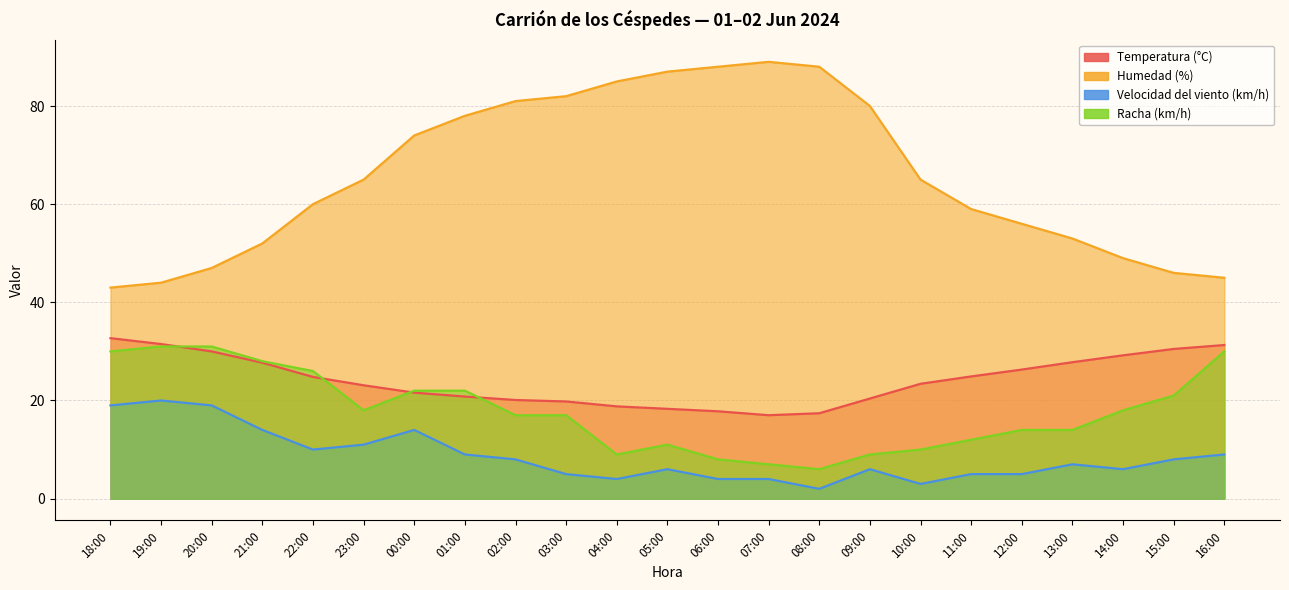

Is the value of Humedad (%) at 05:00 greater than the value of Racha (km/h) at 06:00?

Yes